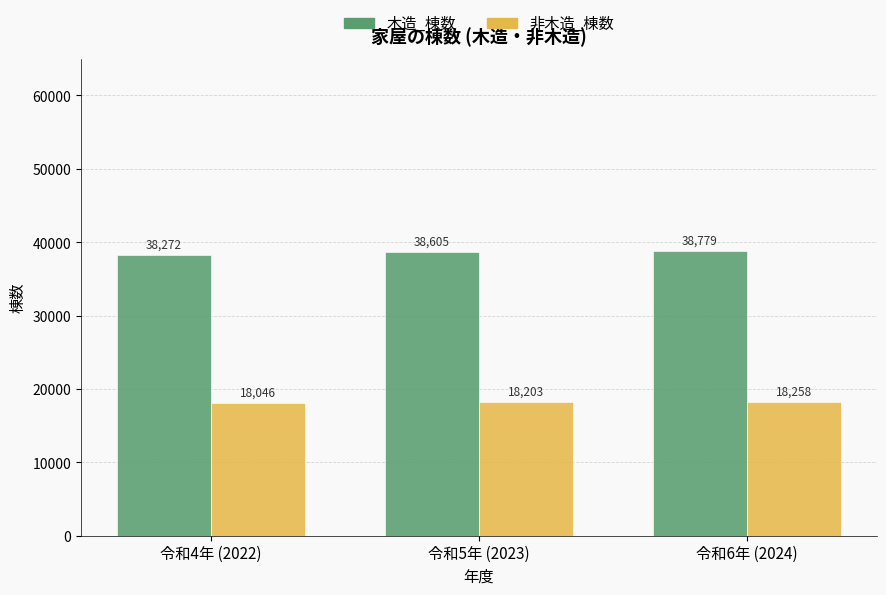

Is it true that 木造_棟数 equals 56750 at 令和6年 (2024)?

False